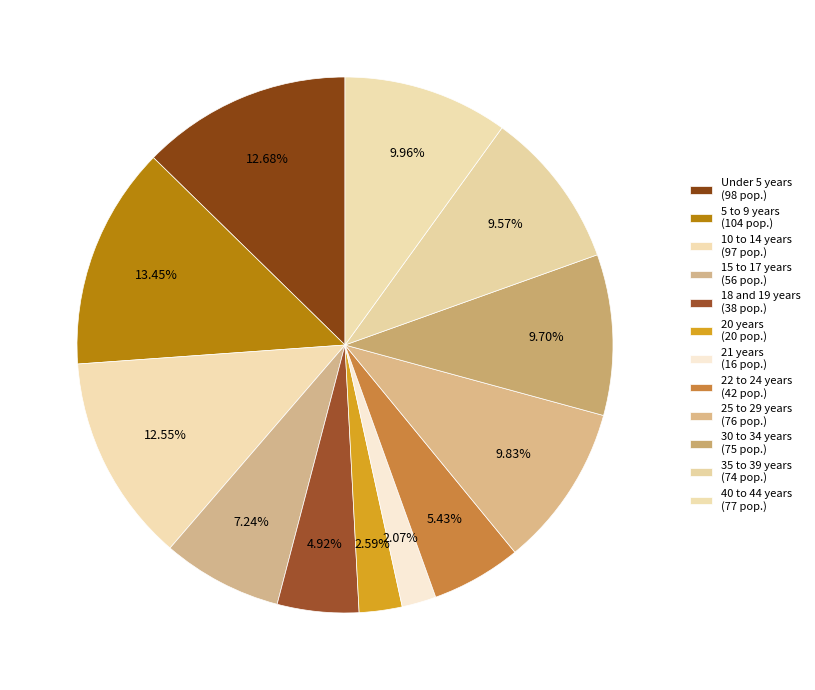

What is the largest slice in the pie chart?

5 to 9 years